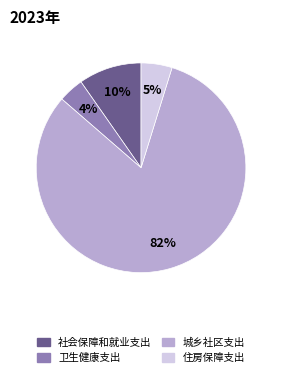

Is there any slice that represents more than half of the pie?

Yes